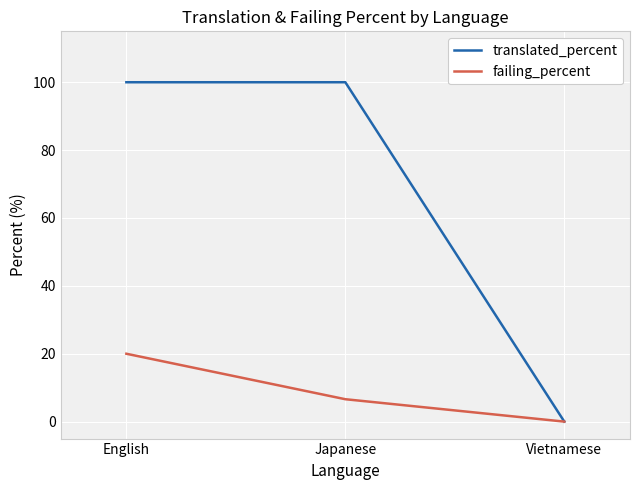

Rank the series by their average value, from highest to lowest.

translated_percent, failing_percent